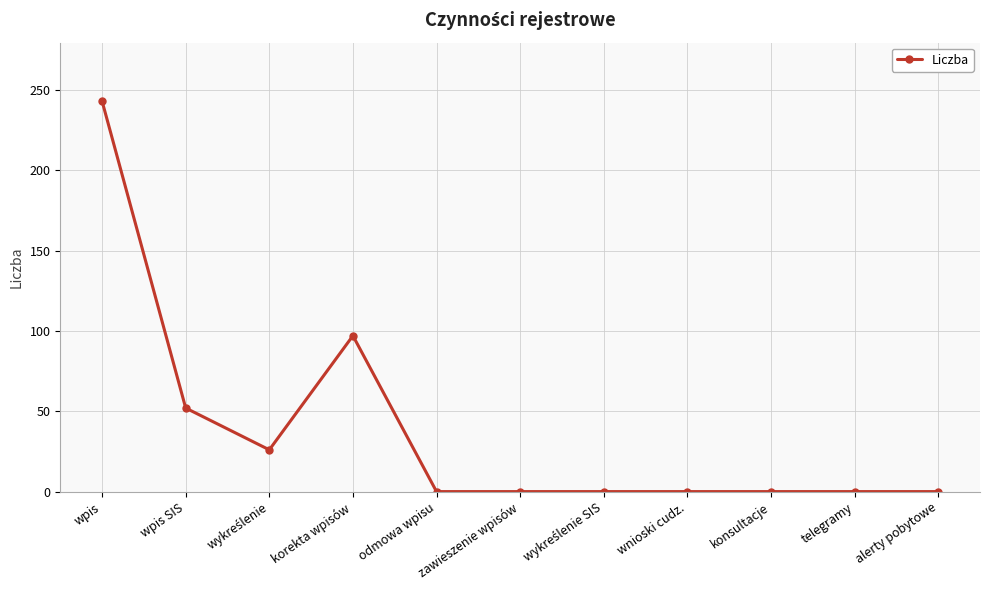

How many categories are shown in the chart?

11